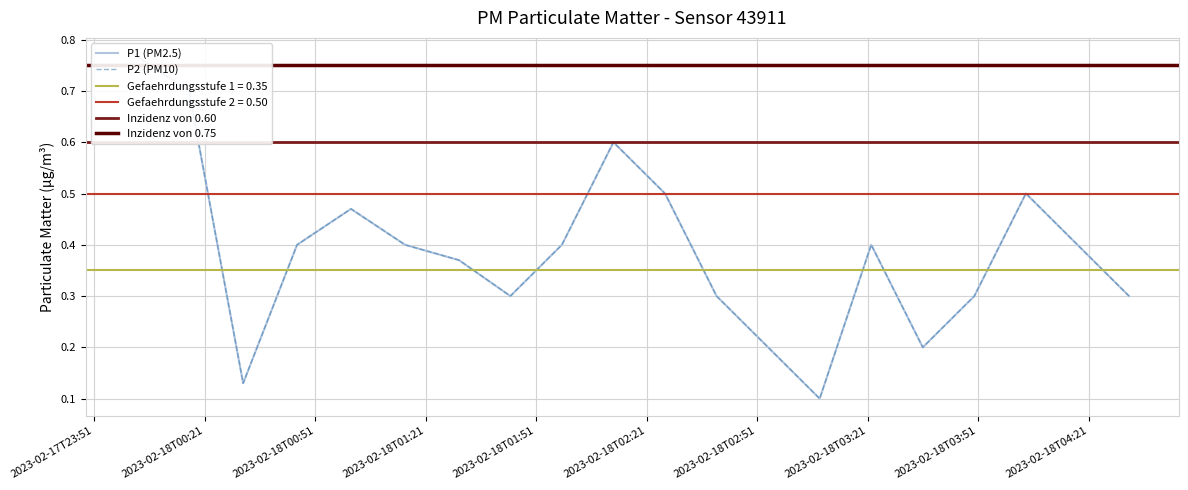

What is the sum of the P1 values at 2023-02-18T03:50:00 and 2023-02-18T03:36:00?

0.5